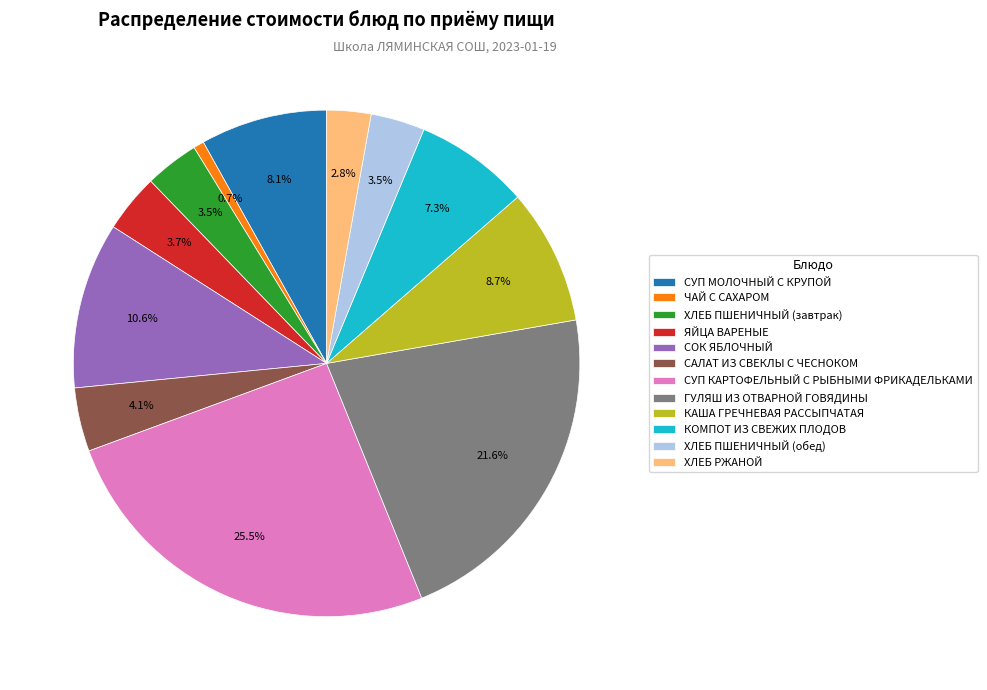

To the nearest percent, what portion does СОК ЯБЛОЧНЫЙ represent?

11%